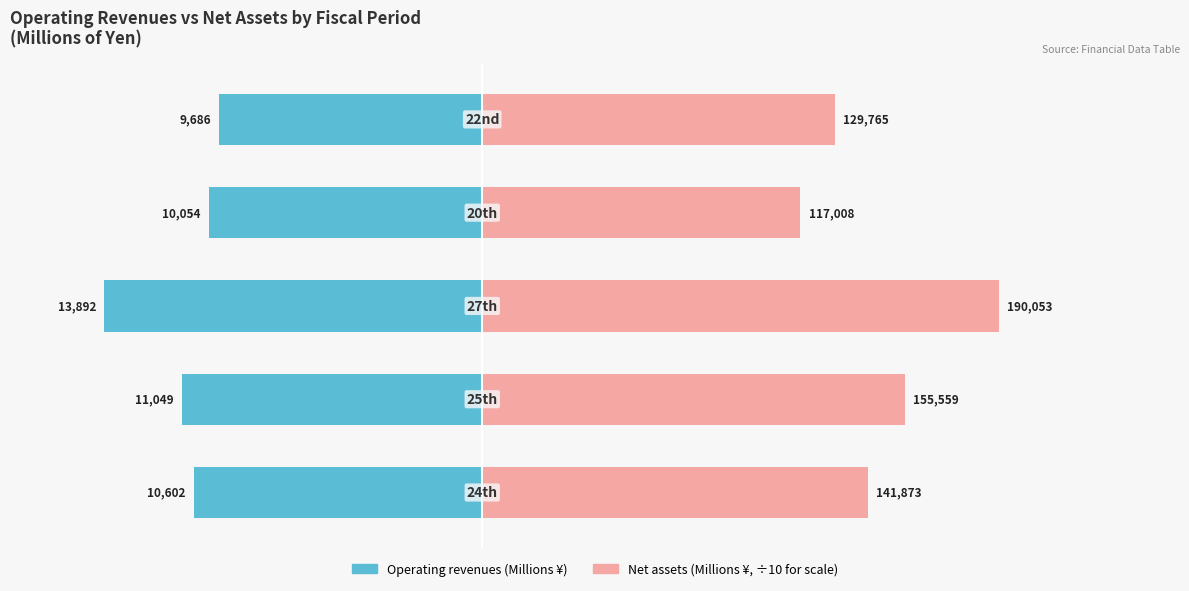

The value of Net assets at 4 is 7737.6. True or false?

False